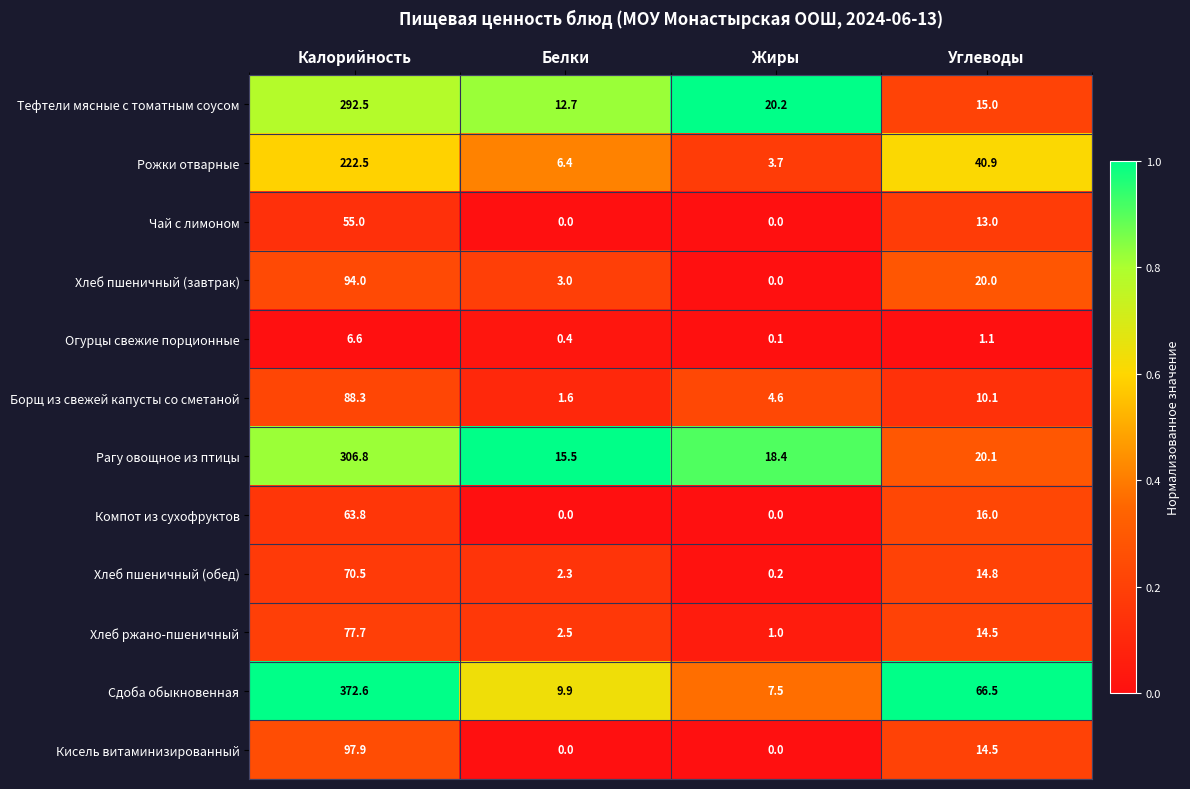

What is the difference between the Хлеб пшеничный (завтрак) values at Калорийность and Углеводы?

74.0